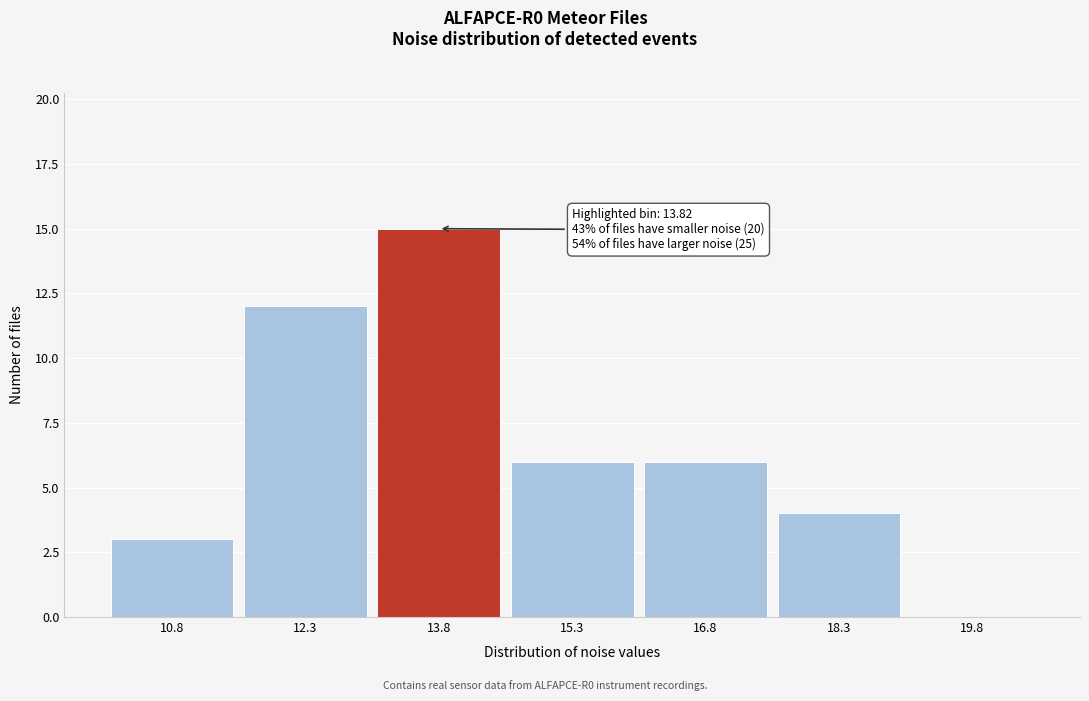

Over which range of the x-axis is the bar tallest?

13.0 to 14.6